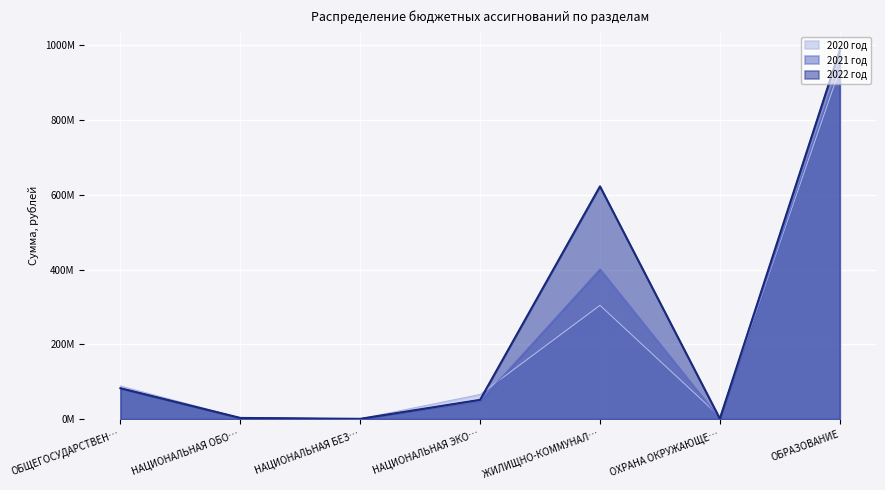

Reading left to right, list all the values displayed in this chart.

2020 год: 88517506.9	3023200.0	762989.9	65886374.7	304475245.5	6643415.5	937000260.1
2021 год: 81857693.0	3043600.0	615000.0	48641213.0	401671083.9	1030000.0	954035888.5
2022 год: 82600924.0	3122600.0	725000.0	51538730.0	622853203.9	1030000.0	987066837.0